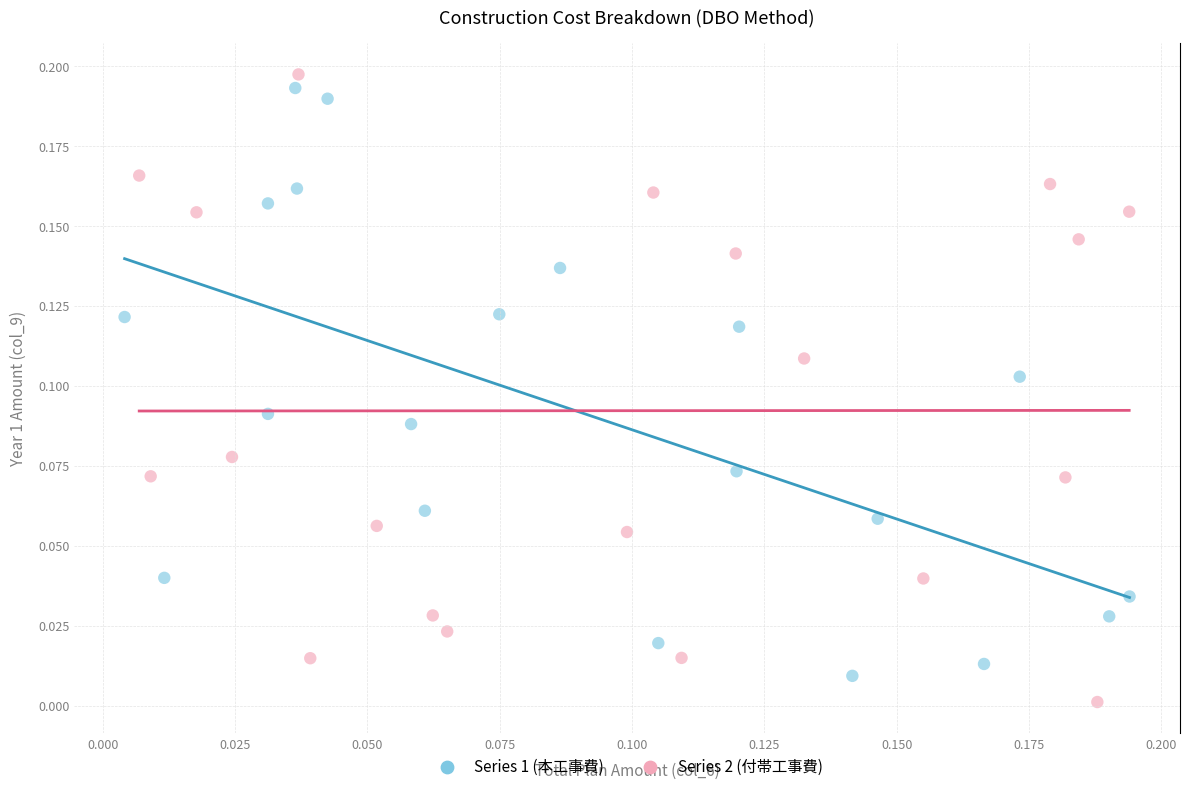

Which series has the widest spread of Y values?

Series 2 (付帯工事費)